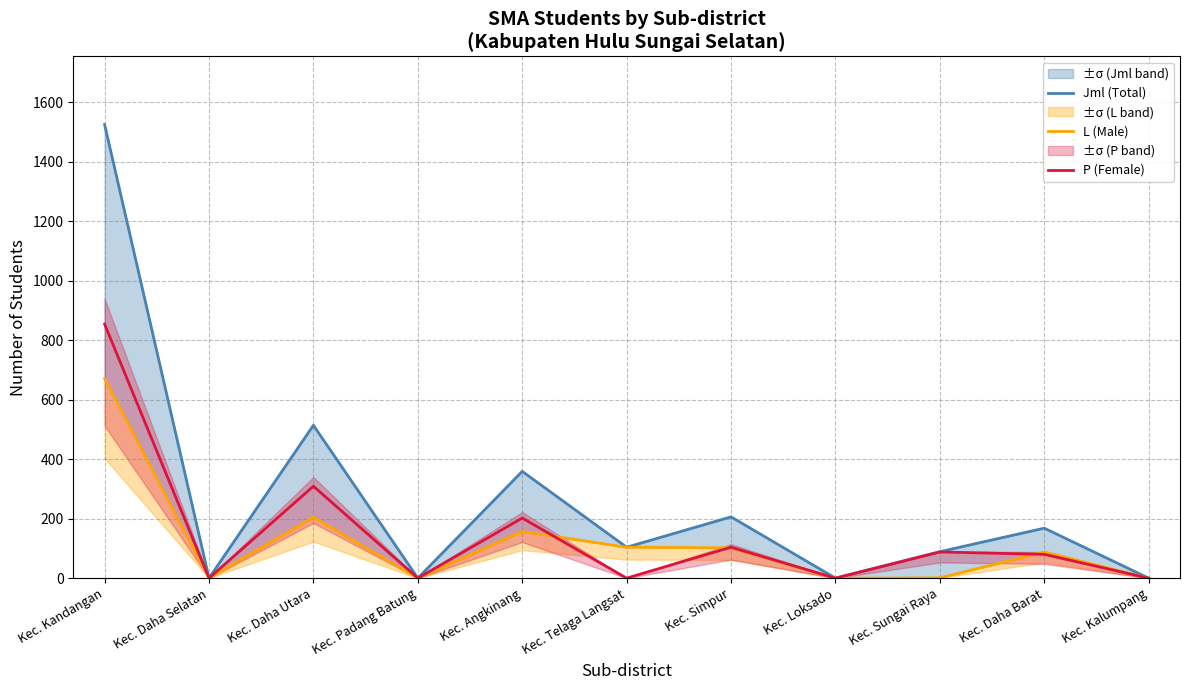

Which has a higher value, Kec. Loksado or Kec. Telaga Langsat?

Kec. Telaga Langsat